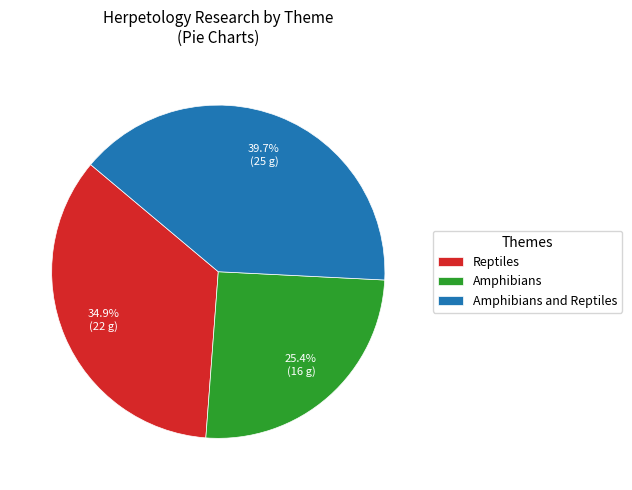

The Amphibians slice represents 25% of the pie. True or false?

True